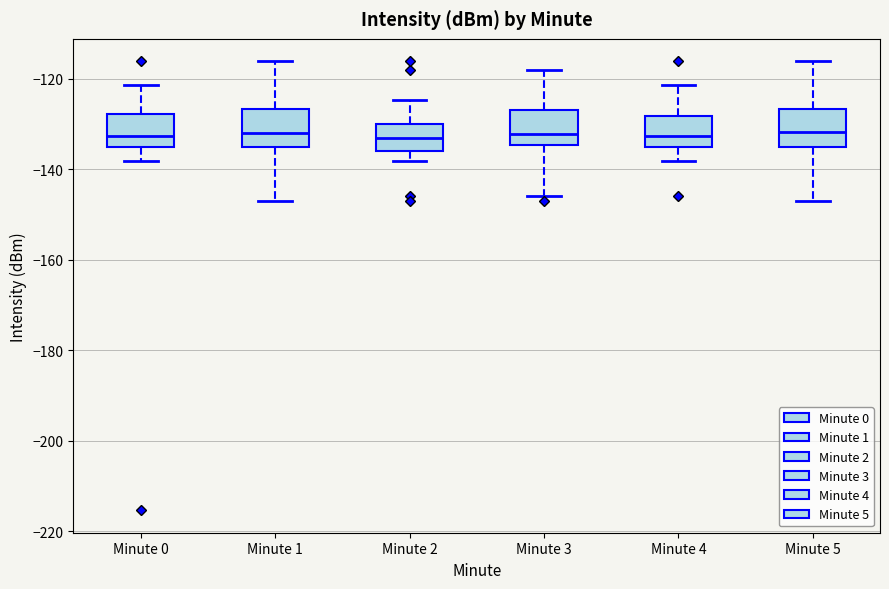

Reading left to right, transcribe this box plot: for each box, give where its median line is, the range the box spans, and where its two whiskers end, as read against the y-axis. The values are not printed on the chart, so give them approximately, as read against the axis.

Minute 0: median -132, box -136 to -128, whiskers -138 to -122
Minute 1: median -132, box -136 to -126, whiskers -146 to -116
Minute 2: median -132, box -136 to -130, whiskers -138 to -124
Minute 3: median -132, box -134 to -126, whiskers -146 to -118
Minute 4: median -132, box -136 to -128, whiskers -138 to -122
Minute 5: median -132, box -136 to -126, whiskers -146 to -116